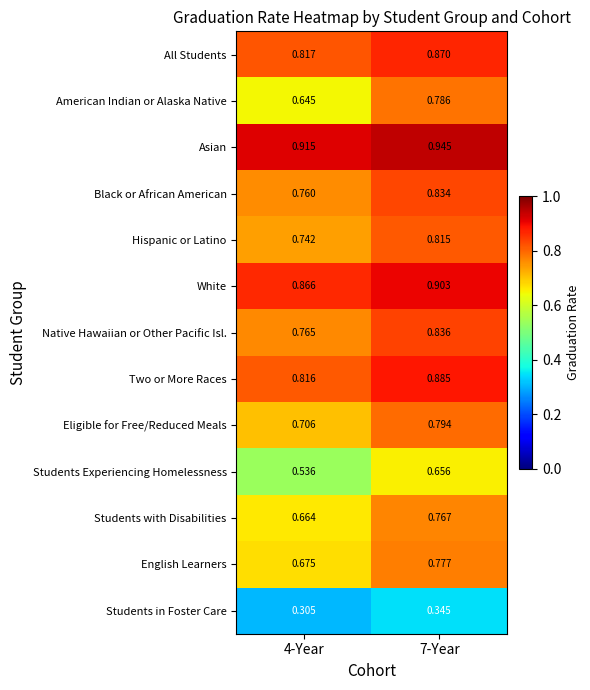

At 7-Year, list the series in order from smallest to largest.

Students in Foster Care, Students Experiencing Homelessness, Students with Disabilities, English Learners, American Indian or Alaska Native, Eligible for Free/Reduced Meals, Hispanic or Latino, Black or African American, Native Hawaiian or Other Pacific Isl., All Students, Two or More Races, White, Asian